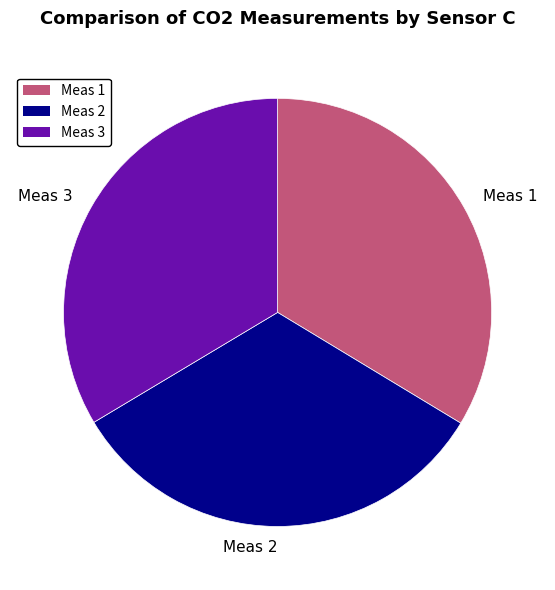

The Meas 2 slice represents 43% of the pie. True or false?

False